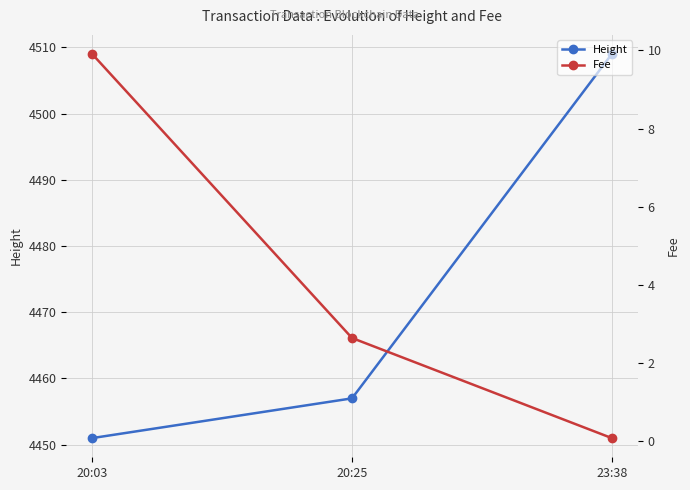

True or false: Fee has a value of 14.4 at 20:03.

False